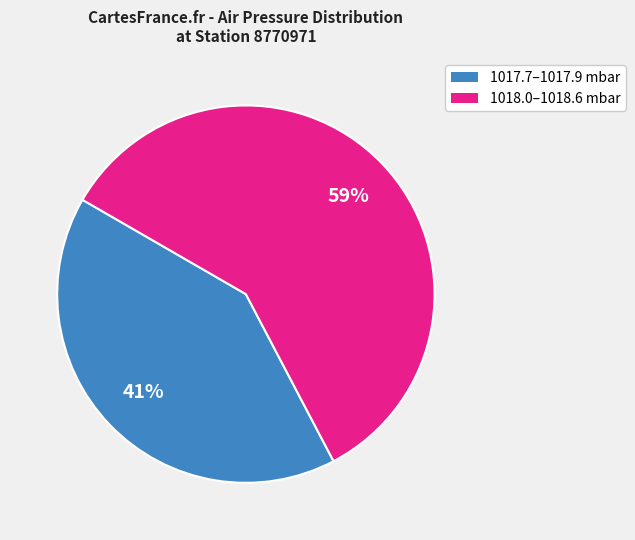

Is it true that 1018.0–1018.6 mbar is 49% of the pie?

False